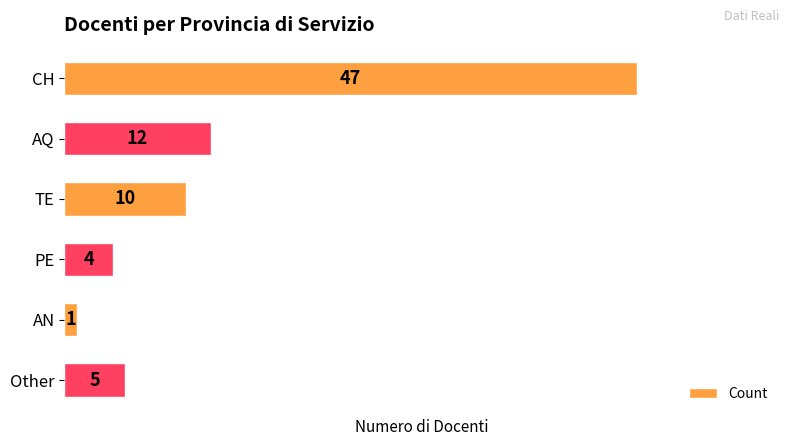

List the labels in order of value, largest first.

CH, AQ, TE, Other, PE, AN